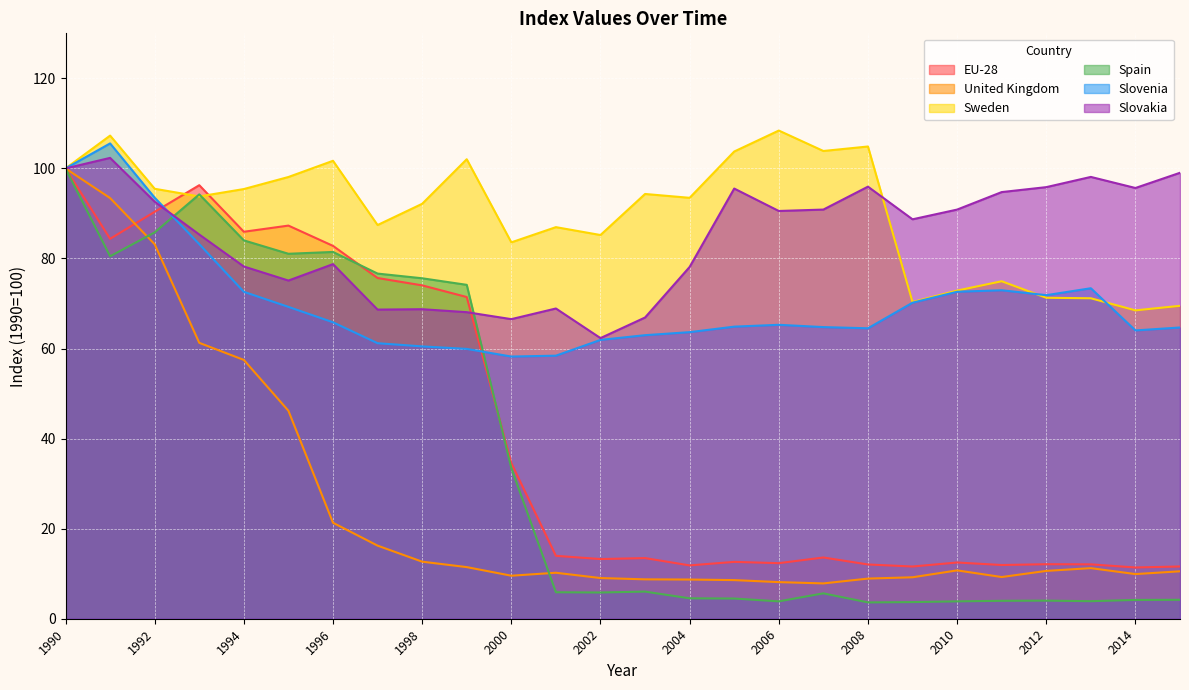

How many values in the EU-28 series exceed 13?

15